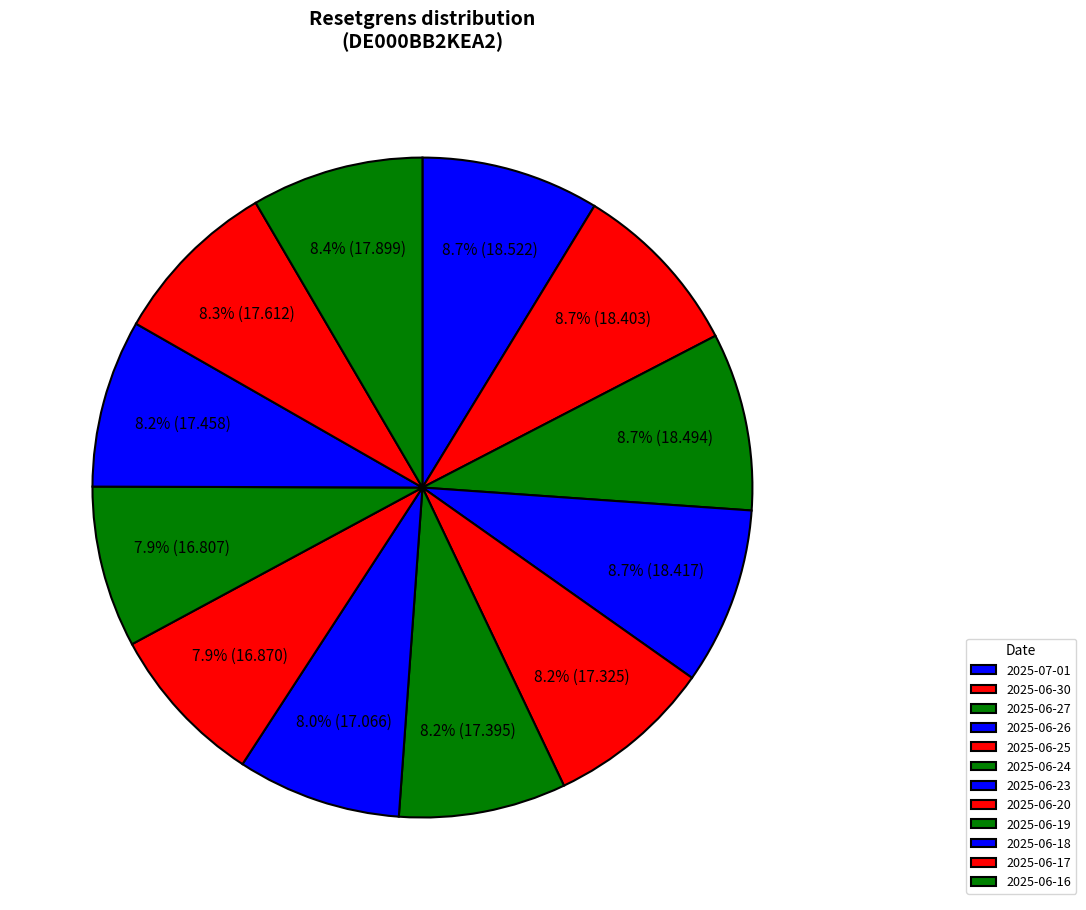

Count the number of slices in the pie.

12